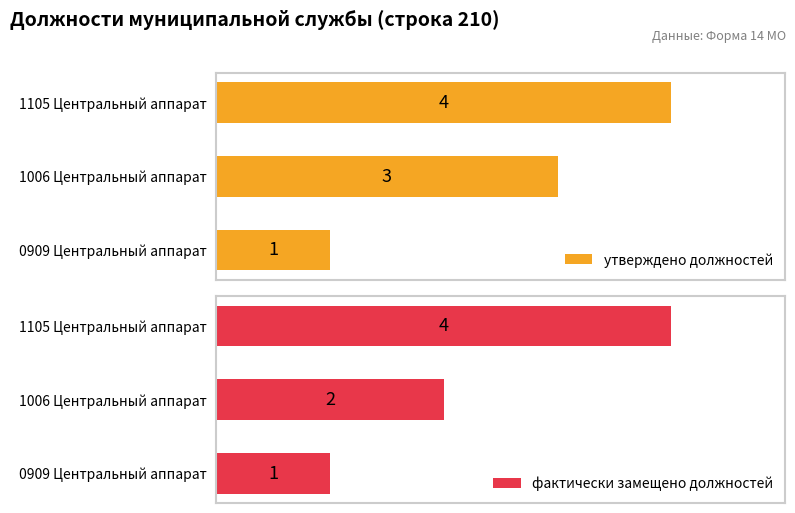

What is the value of the утверждено должностей bar at the 2nd from the left?

3